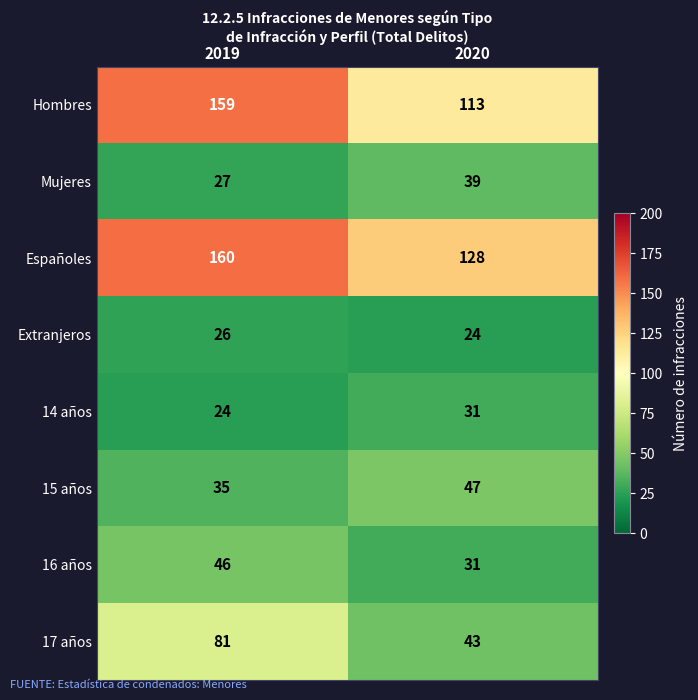

At 2019, list the series in order from largest to smallest.

Españoles, Hombres, 17 años, 16 años, 15 años, Mujeres, Extranjeros, 14 años